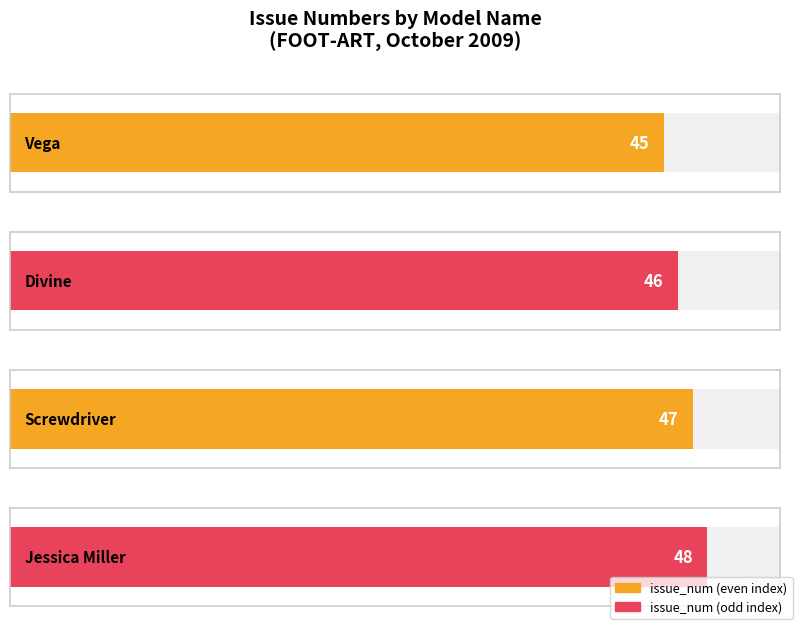

List the labels in order of value, smallest first.

Vega, Divine, Screwdriver, Jessica Miller